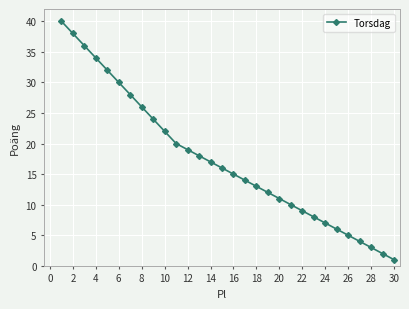

True or false: the data has more than 0 interior local peaks.

False